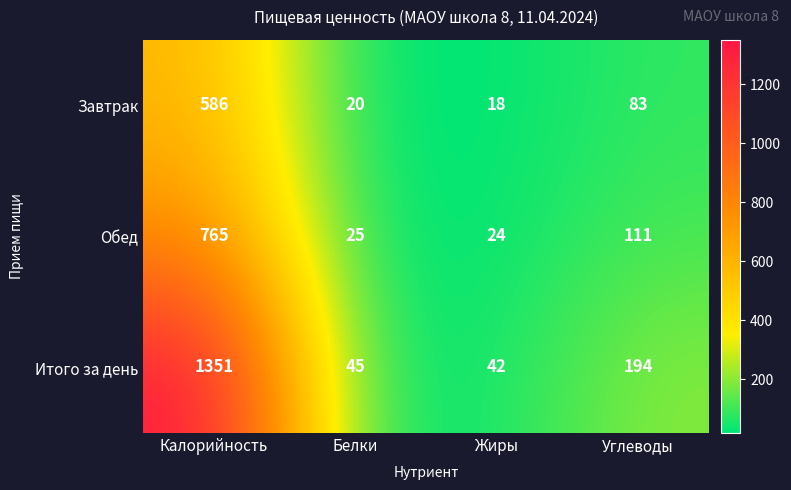

Where does the Итого за день series first go above 194?

Калорийность